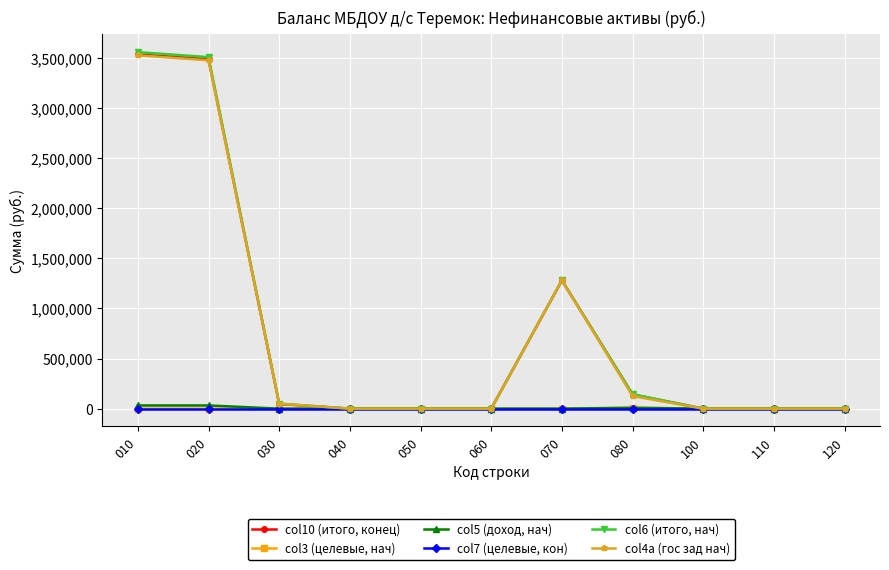

In col3 (целевые, нач), how many points are higher than both neighbors (excluding endpoints)?

1